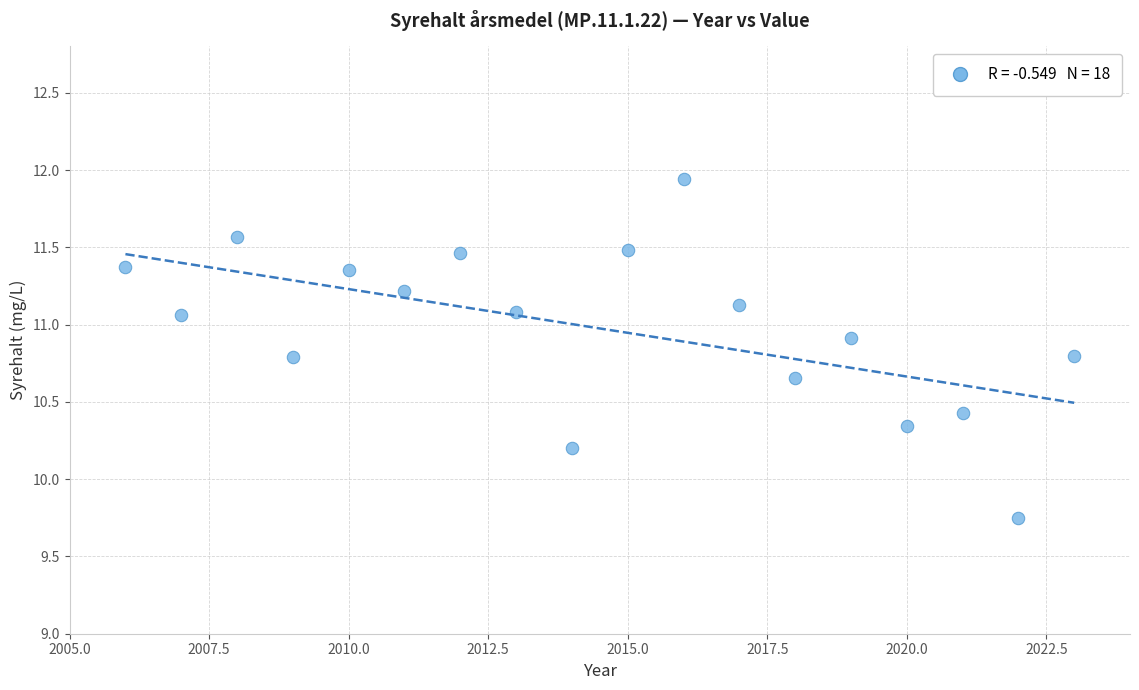

What Y value in the scatter plot is closest to 10?

10.2